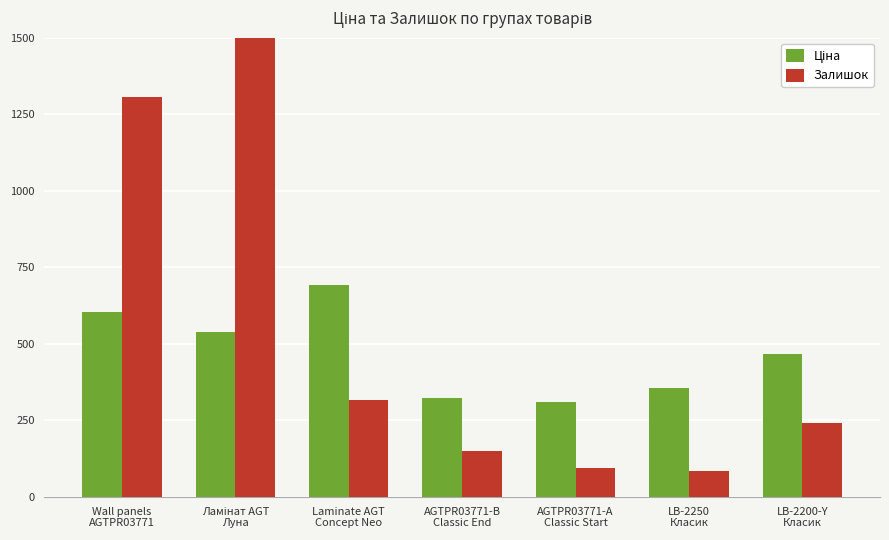

Count the number of categories in the chart.

7